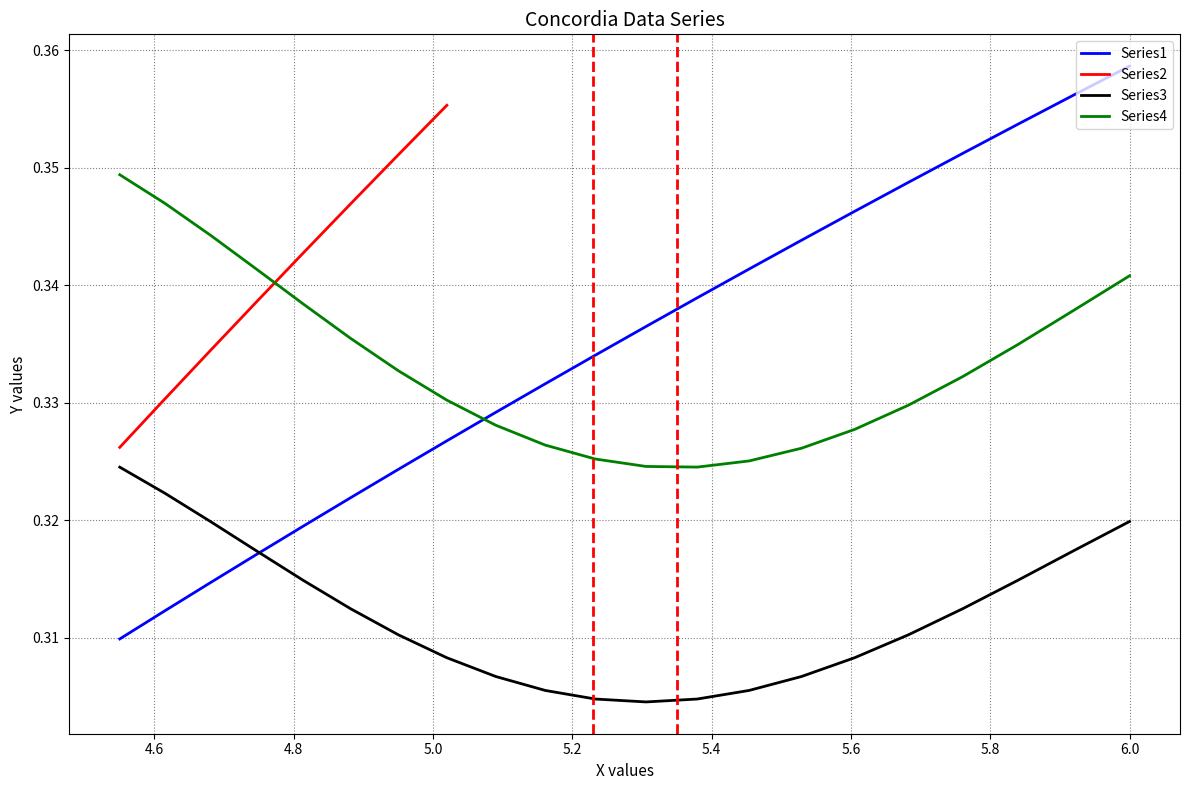

How many times do Series1 and Series4 cross each other?

1